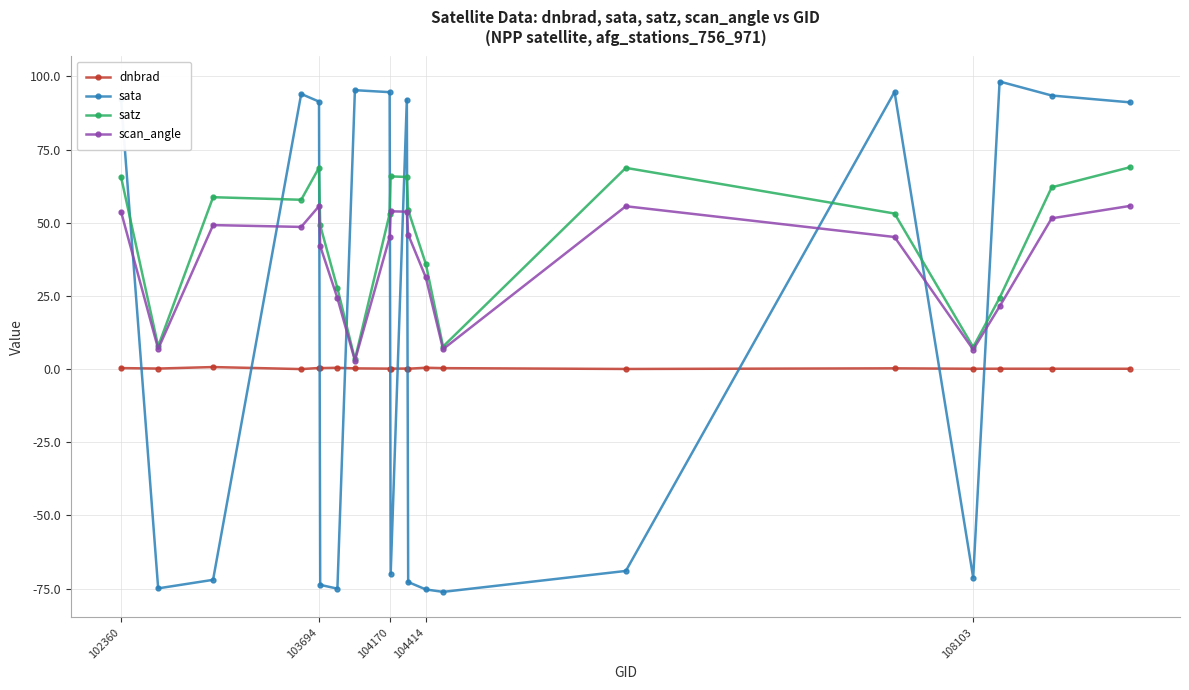

What is the maximum value shown in the chart?

98.3